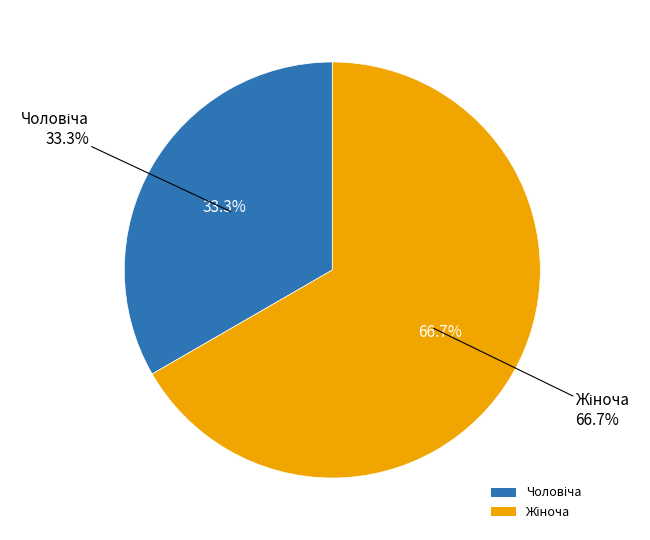

What percentage is the Чоловіча slice, to the nearest percent?

33%